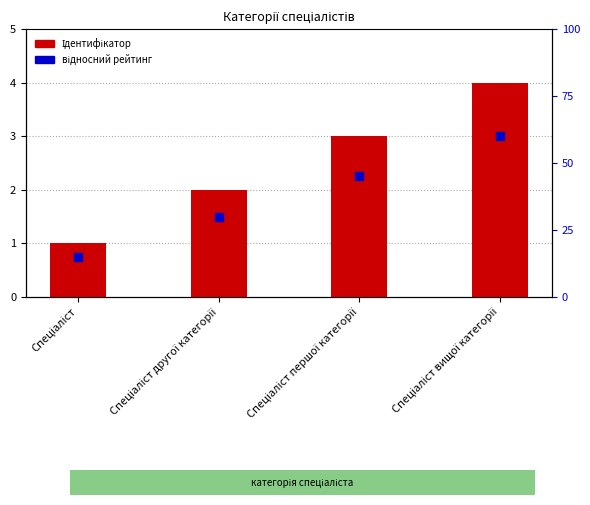

Is the value of Ідентифікатор at Спеціаліст greater than the value of відносний рейтинг at Спеціаліст вищої категорії?

No